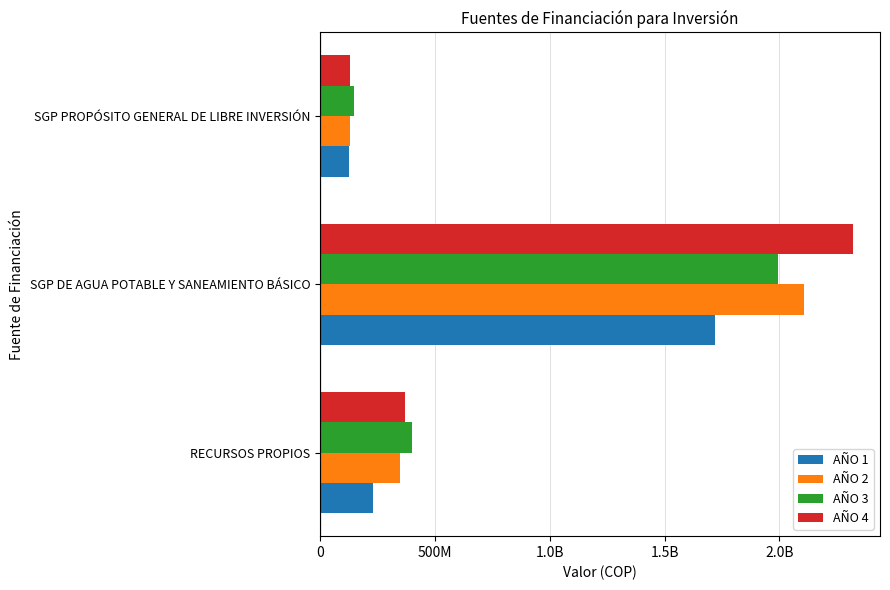

Which series has the largest total across all categories?

AÑO 4